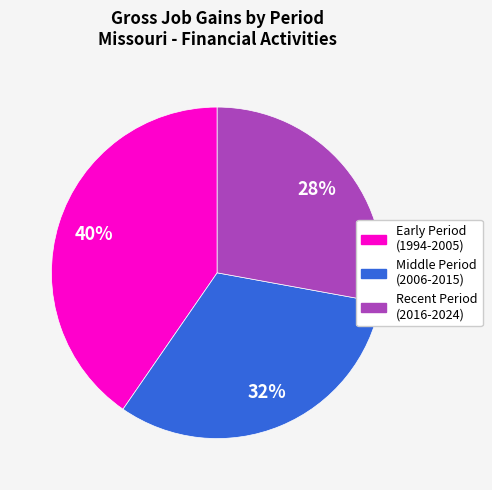

Is there a majority slice in this chart?

No